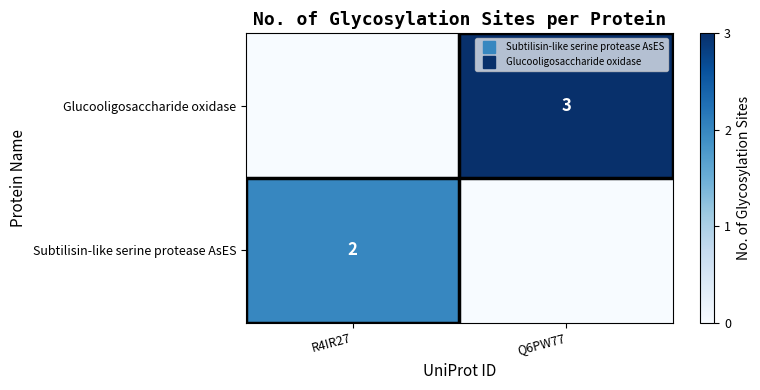

What is the sum of the Glucooligosaccharide oxidase values at R4IR27 and Q6PW77?

3